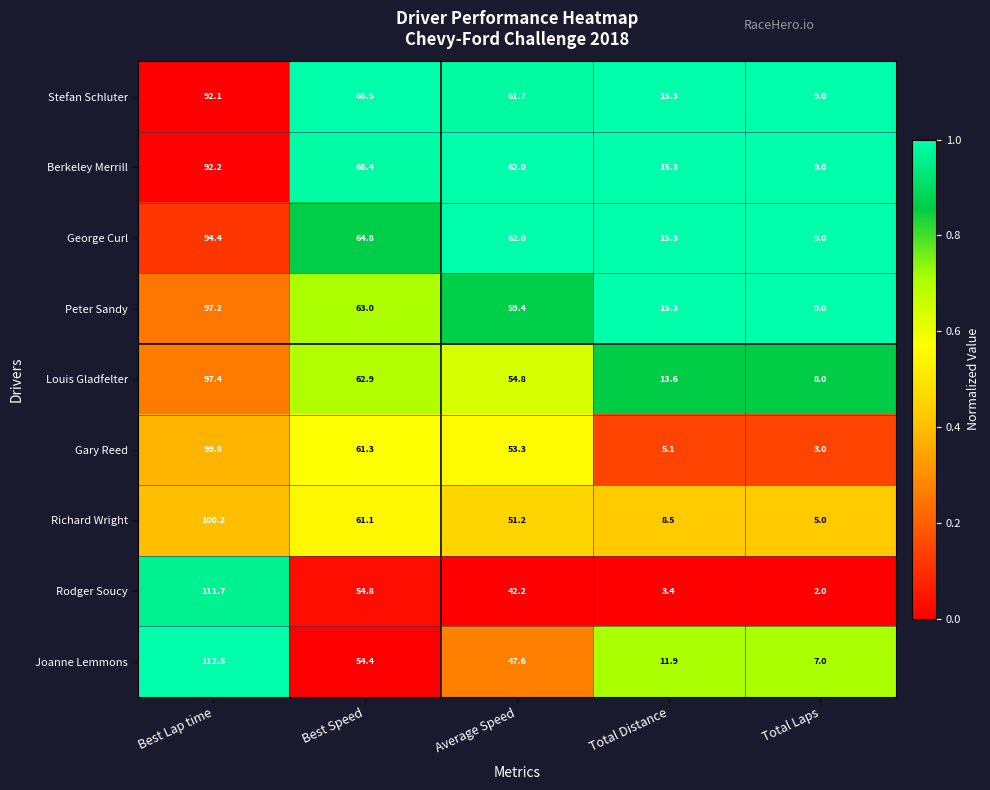

Which series changed the most between Best Speed and Total Distance?

Gary Reed